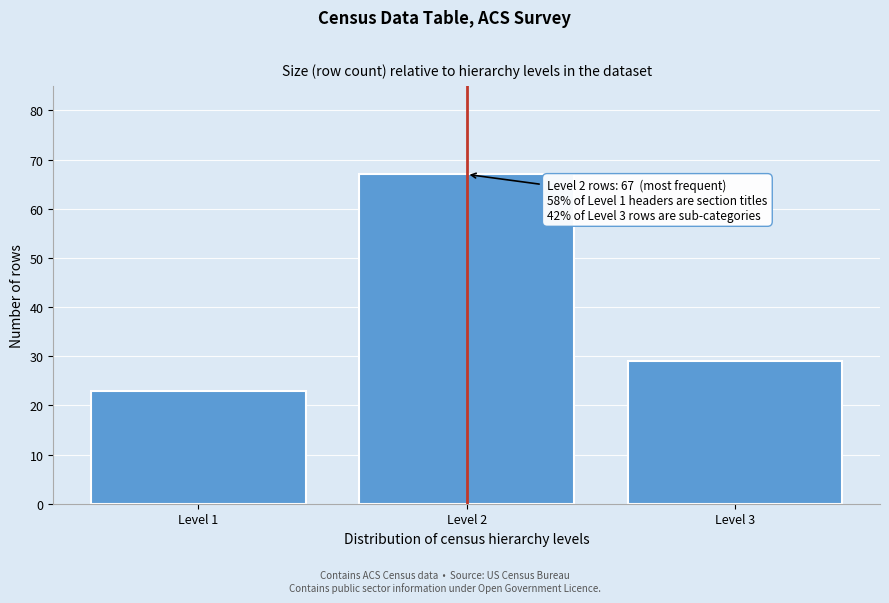

Reading right to left, extract all data points from this chart.

Level 3=29	Level 2=67	Level 1=23